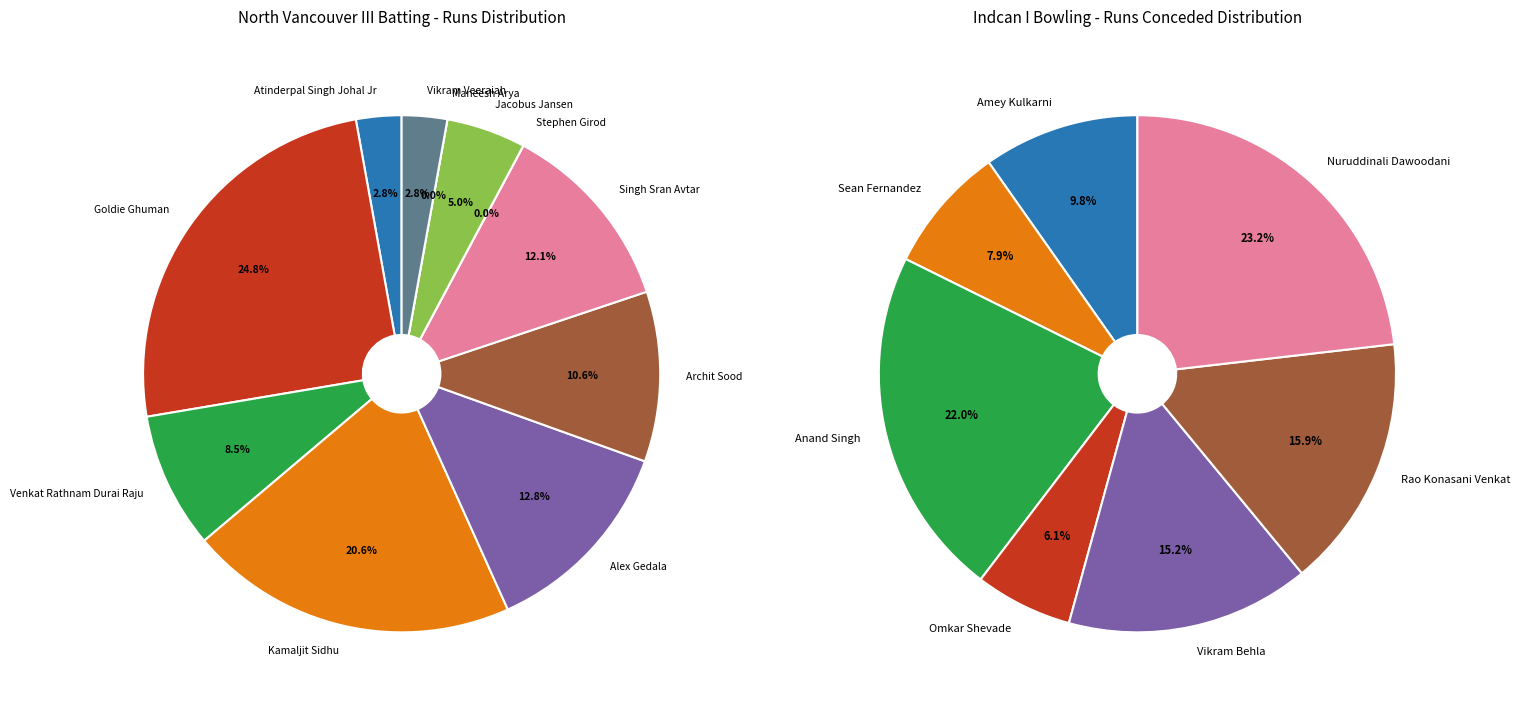

To the nearest percent, what is the difference between the Venkat Rathnam Durai Raju and Kamaljit Sidhu slice percentages?

12%